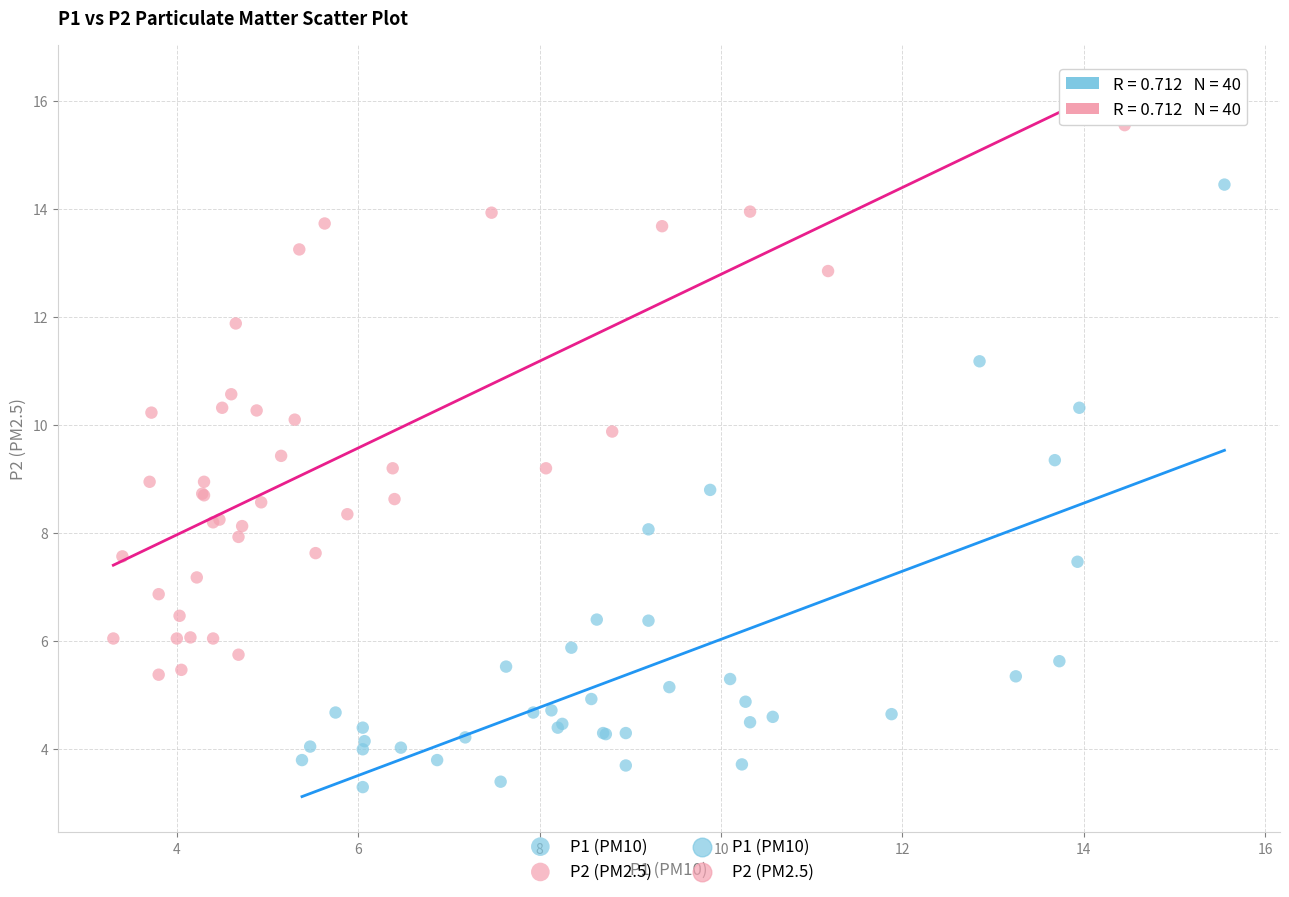

Which series has the largest Y range (max minus min)?

P1 (PM10)